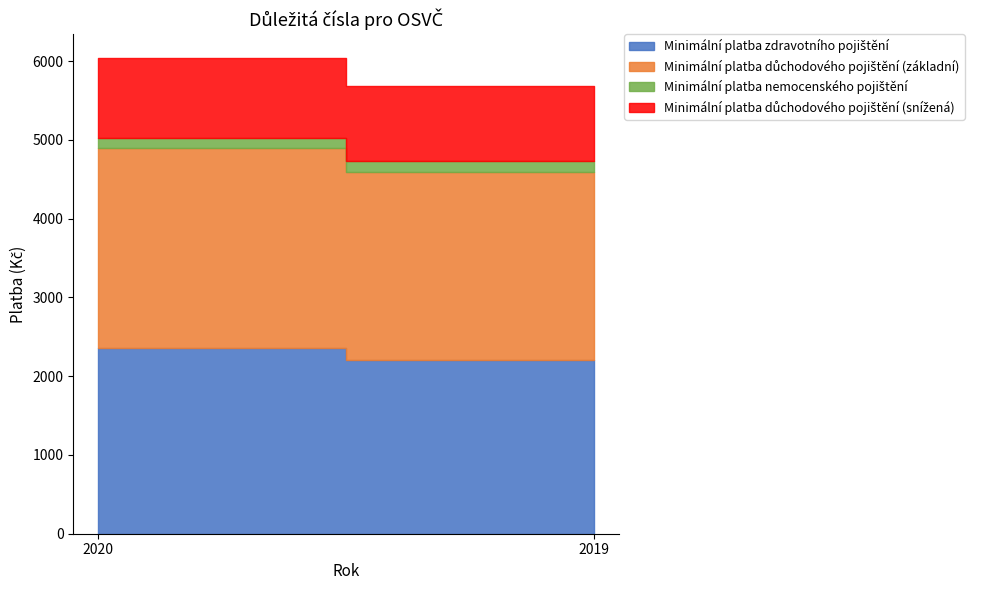

How many values in the Minimální platba důchodového pojištění (snížená) series are below 1018?

1